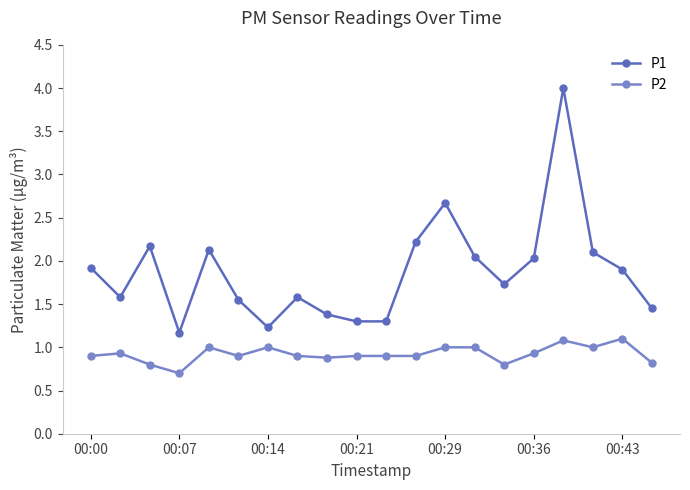

True or false: P1 and P2 intersect in this chart.

False